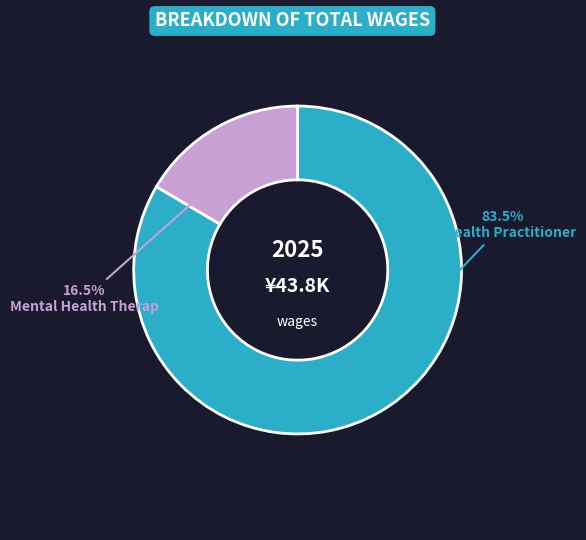

What percentage is NOT represented by Mental Health Therap?

83.5%